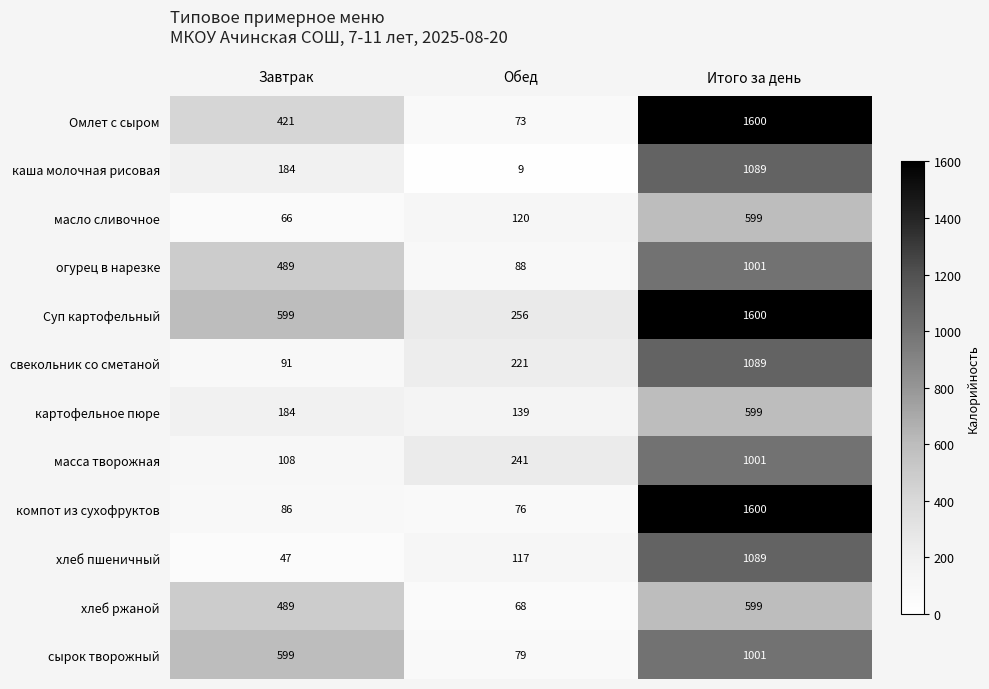

List the labels in order of хлеб ржаной value, largest first.

Итого за день, Завтрак, Обед